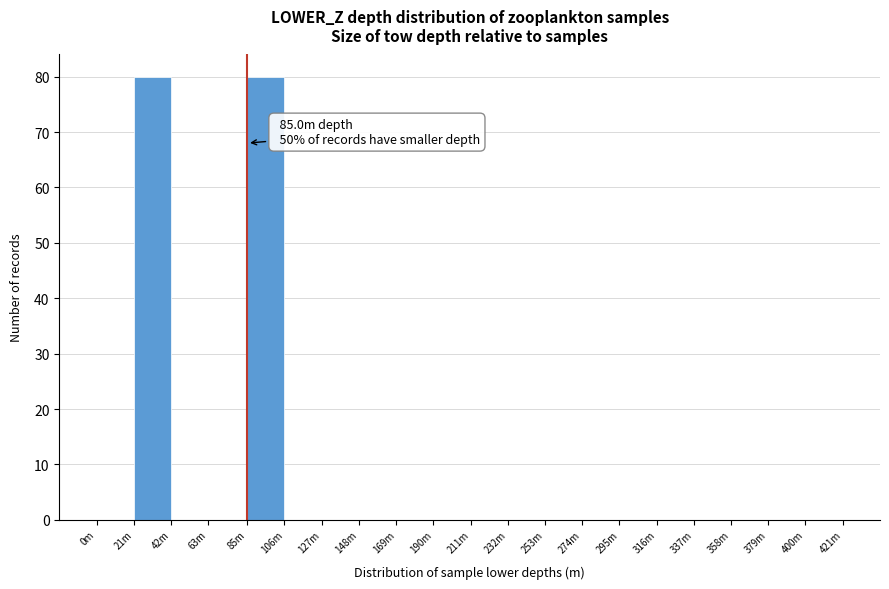

Reading left to right, extract all data points from this chart.

0m=0	21m=80	42m=0	63m=0	85m=80	106m=0	127m=0	148m=0	169m=0	190m=0	211m=0	232m=0	253m=0	274m=0	295m=0	316m=0	337m=0	358m=0	379m=0	400m=0